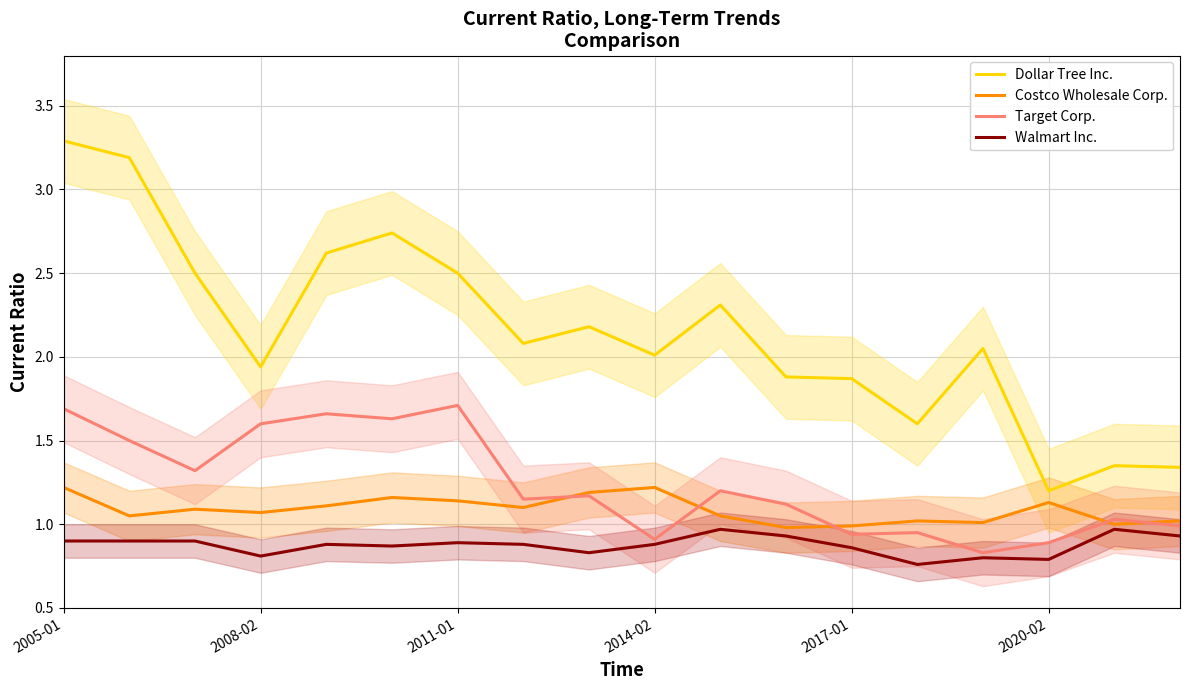

The Walmart Inc. series shows 0.9 at 2005-01. True or false?

True